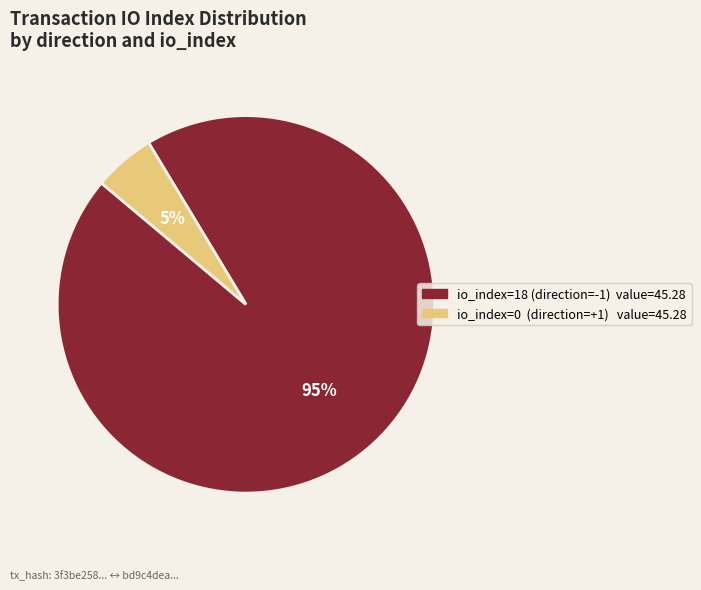

To the nearest percent, what is the average slice percentage?

50%